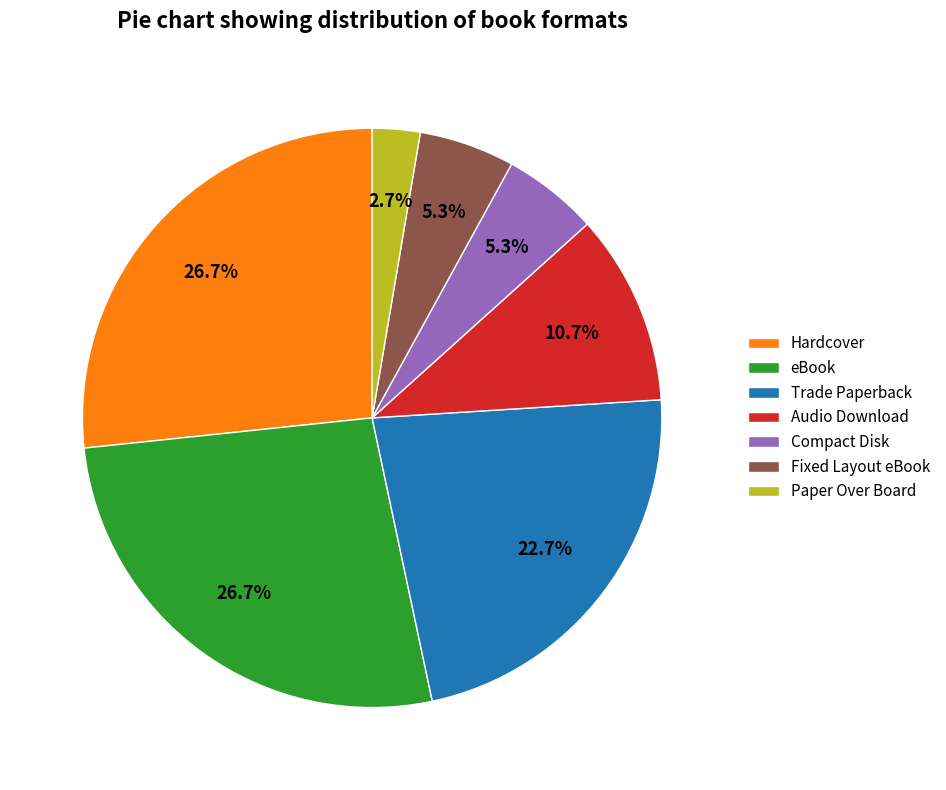

Which slice is the smallest?

Paper Over Board